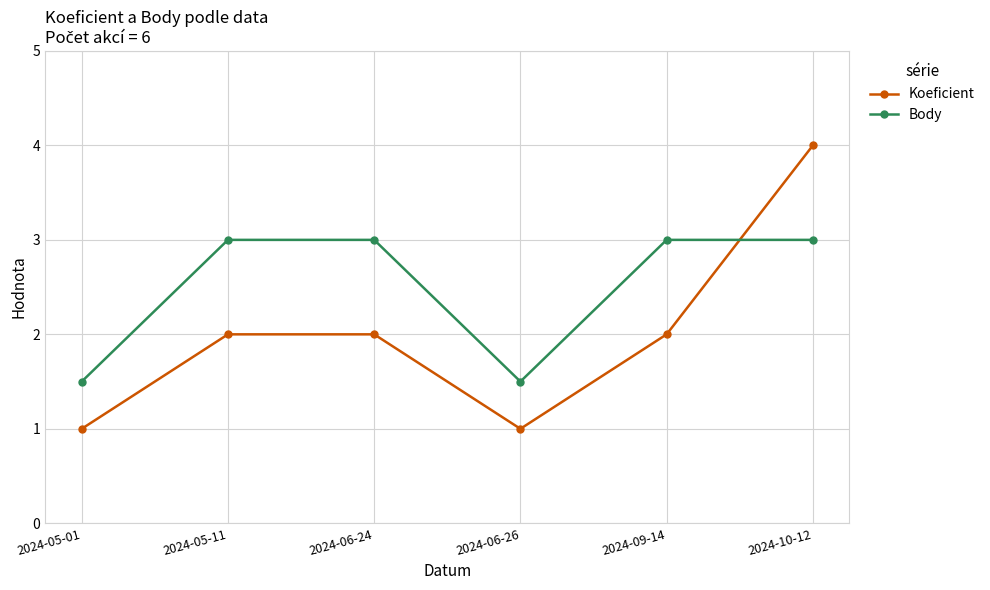

How many times do Koeficient and Body cross each other?

1